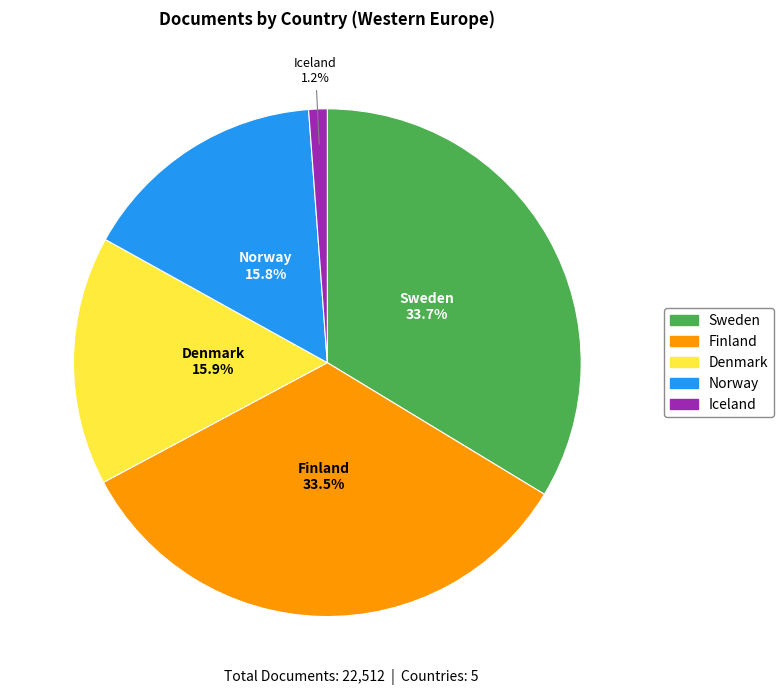

Which slice is the smallest?

Iceland